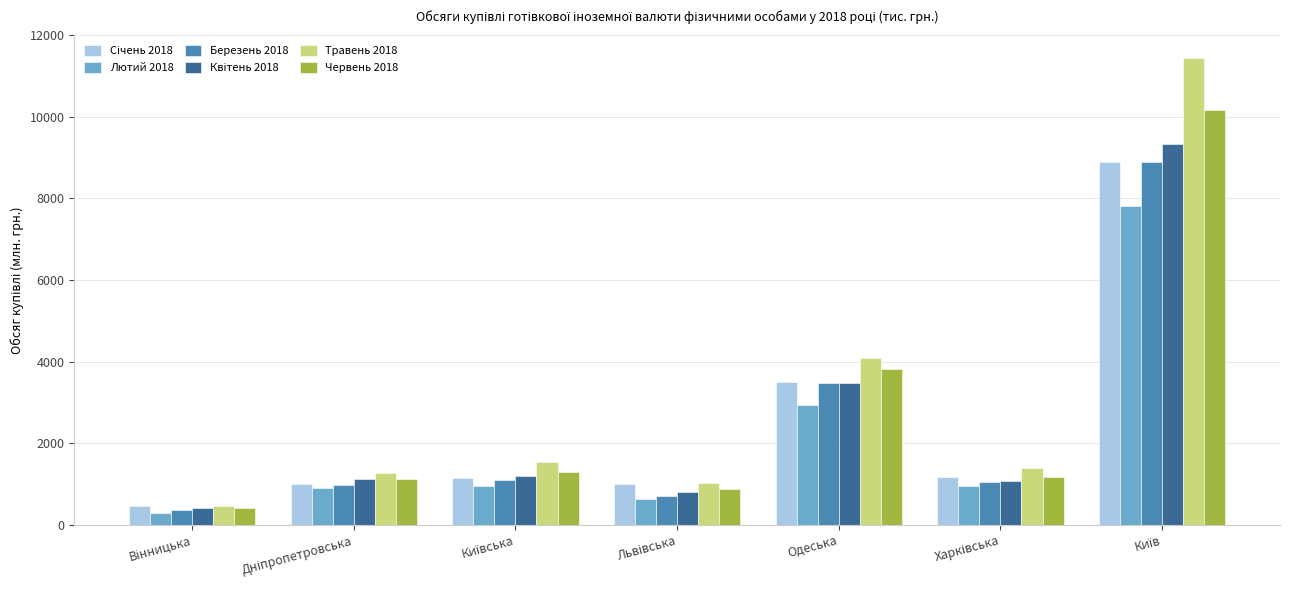

Which series has the largest range (max minus min)?

Травень 2018